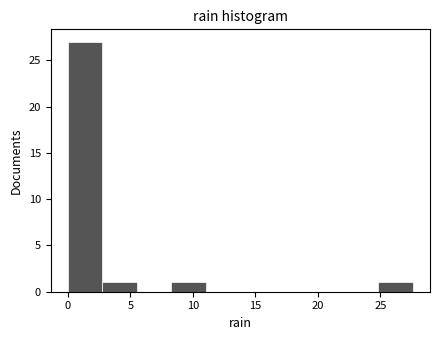

Over which range of the x-axis is the bar tallest?

0.0 to 3.0